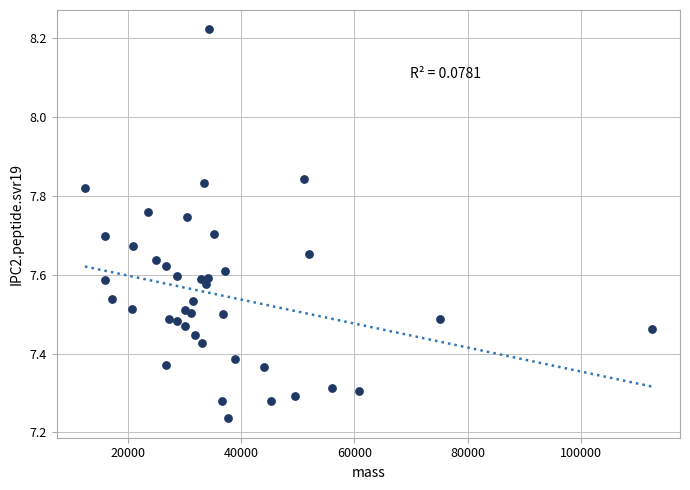

What is the range of Y values (max minus min)?

1.0